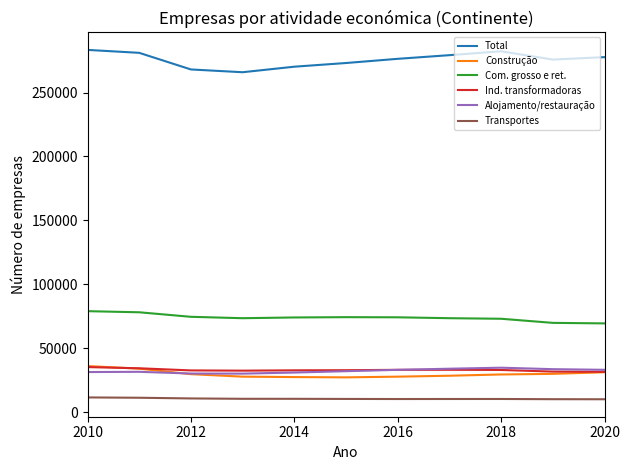

True or false: Total and Ind. transformadoras cross at least once.

False